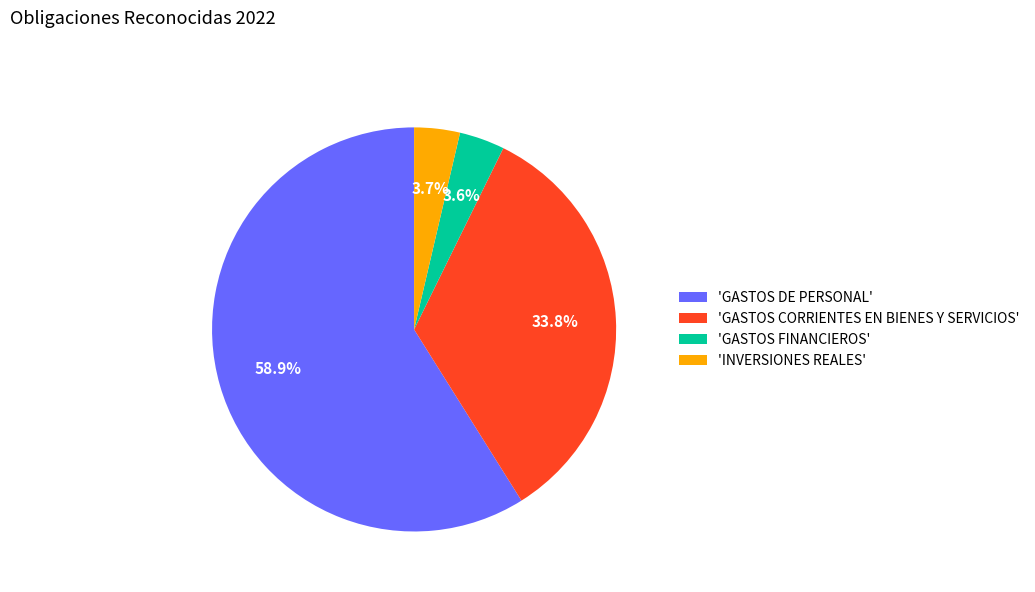

What is the total percentage of 'INVERSIONES REALES' and 'GASTOS FINANCIEROS'?

7.3%